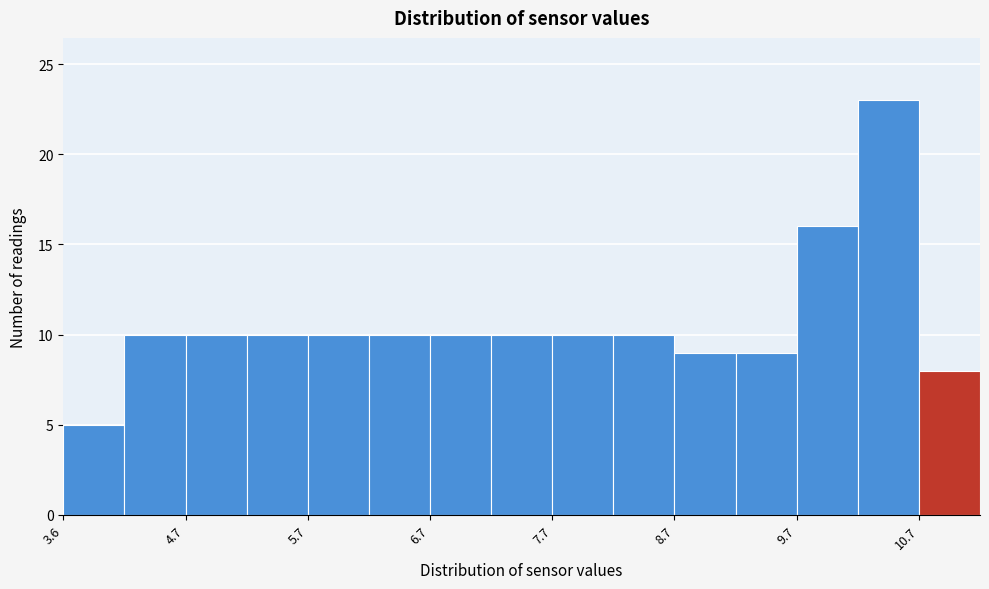

Reading left to right, list every bar in this chart as the range it spans on the x-axis followed by its height. Neither the bar edges nor the heights are printed on the chart, so give them approximately, as read against the axes.

3.65 to 4.15: 5
4.15 to 4.65: 10
4.65 to 5.15: 10
5.15 to 5.65: 10
5.65 to 6.15: 10
6.15 to 6.65: 10
6.65 to 7.15: 10
7.15 to 7.65: 10
7.65 to 8.15: 10
8.15 to 8.65: 10
8.65 to 9.15: 9
9.15 to 9.65: 9
9.65 to 10.15: 16
10.15 to 10.65: 23
10.65 to 11.15: 8